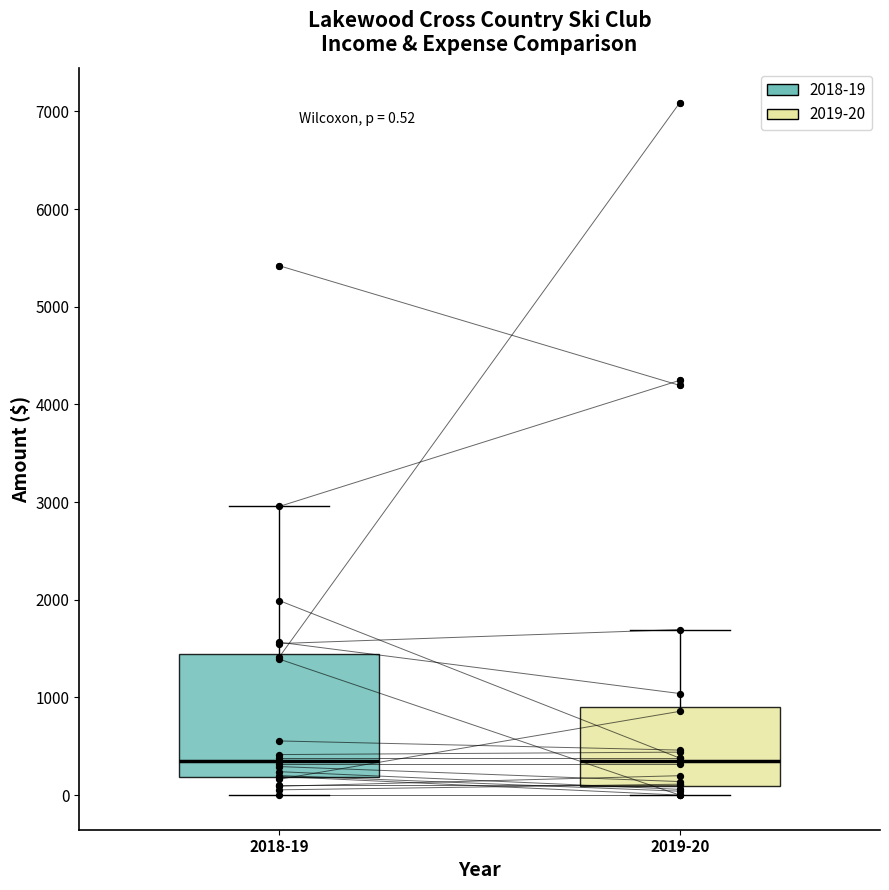

Which box is the tallest, from its lower edge to its upper edge?

2018-19